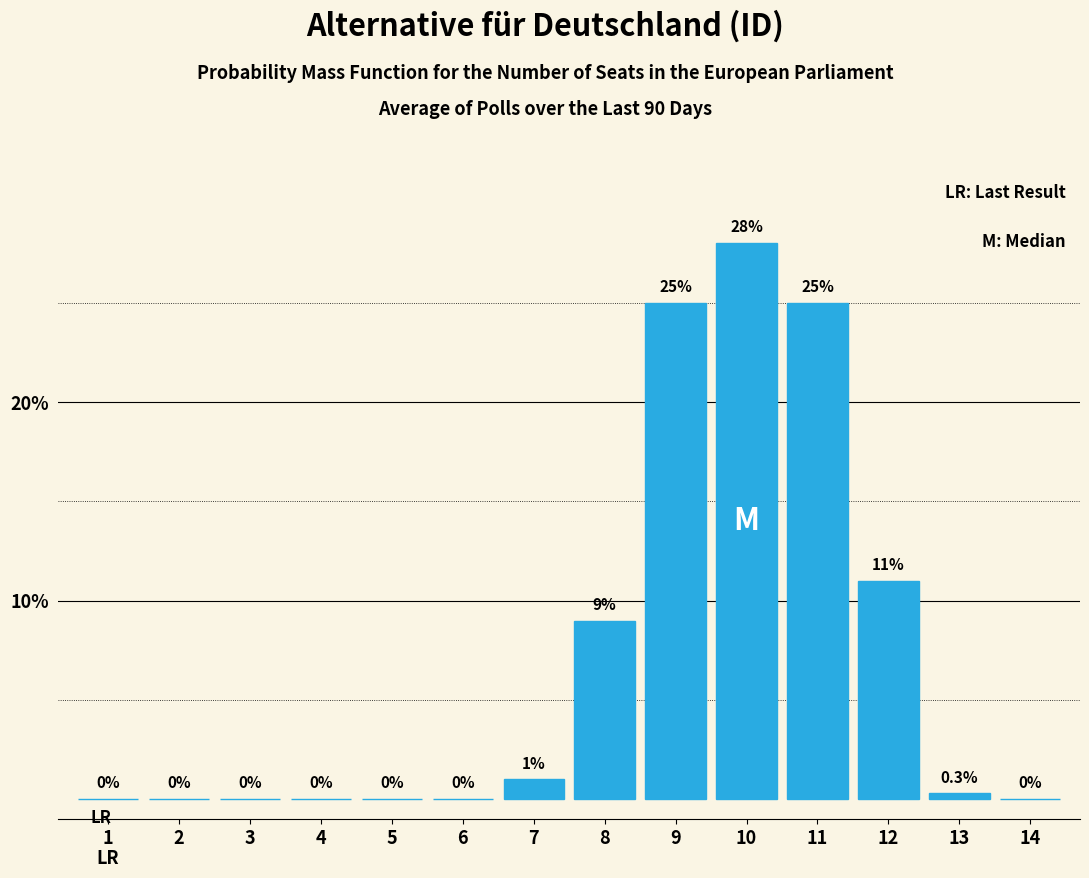

Reading right to left, transcribe all the data shown in this chart.

14=0.0	13=0.3	12=11.0	11=25.0	10=28.0	9=25.0	8=9.0	7=1.0	6=0.0	5=0.0	4=0.0	3=0.0	2=0.0	1=0.0